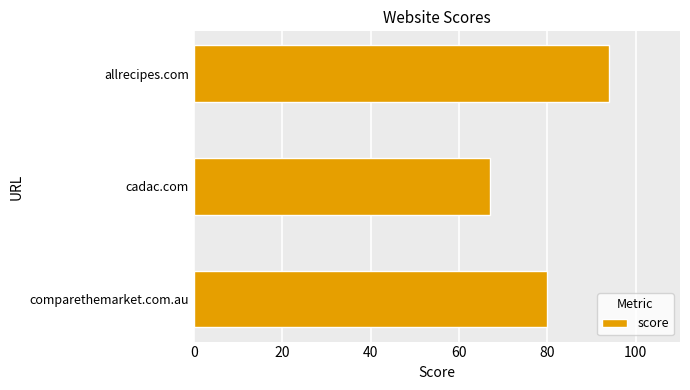

Is it true that the value at allrecipes.com is 94?

True